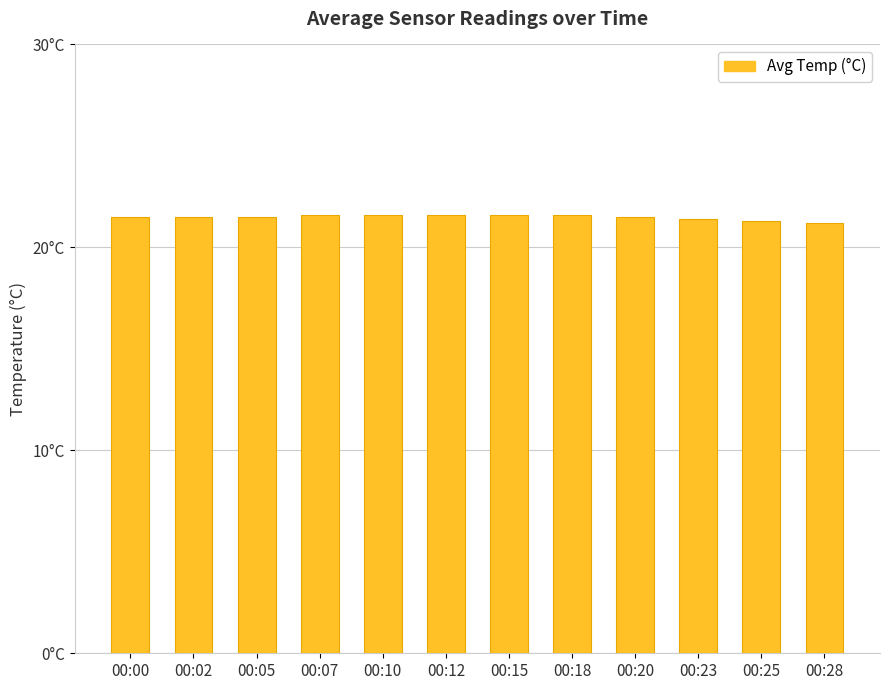

Reading left to right, extract all data points from this chart.

21.5	21.5	21.5	21.6	21.6	21.6	21.6	21.6	21.5	21.4	21.3	21.2